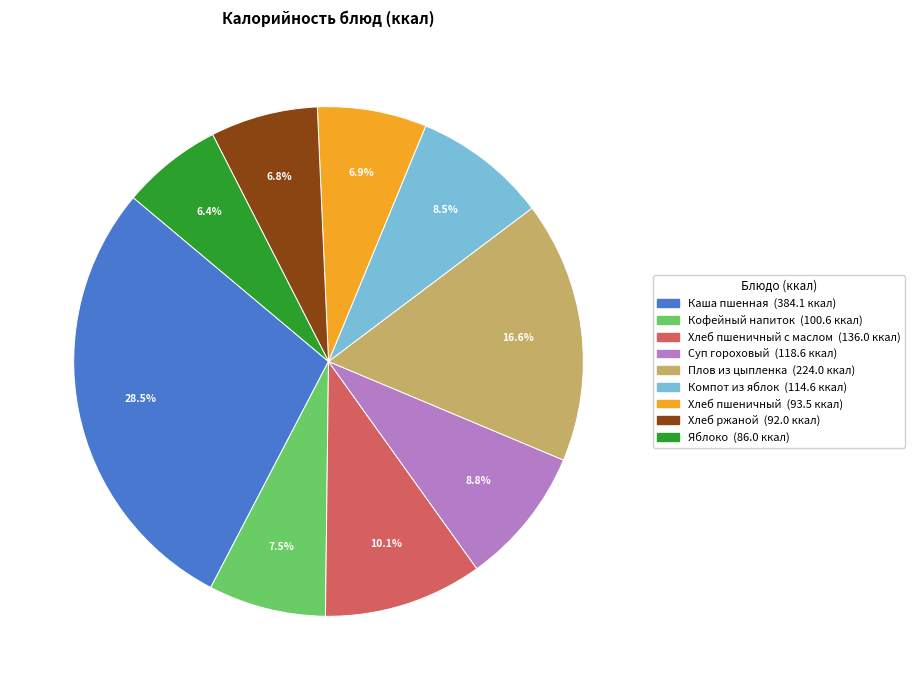

Is there any slice that represents more than half of the pie?

No